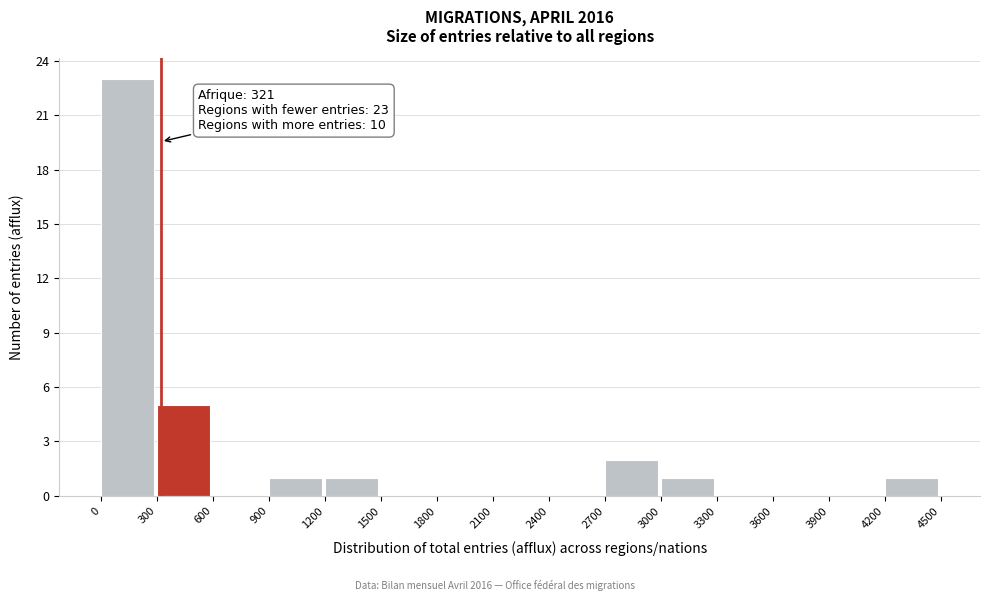

Over which range of the x-axis is the bar tallest?

0 to 300